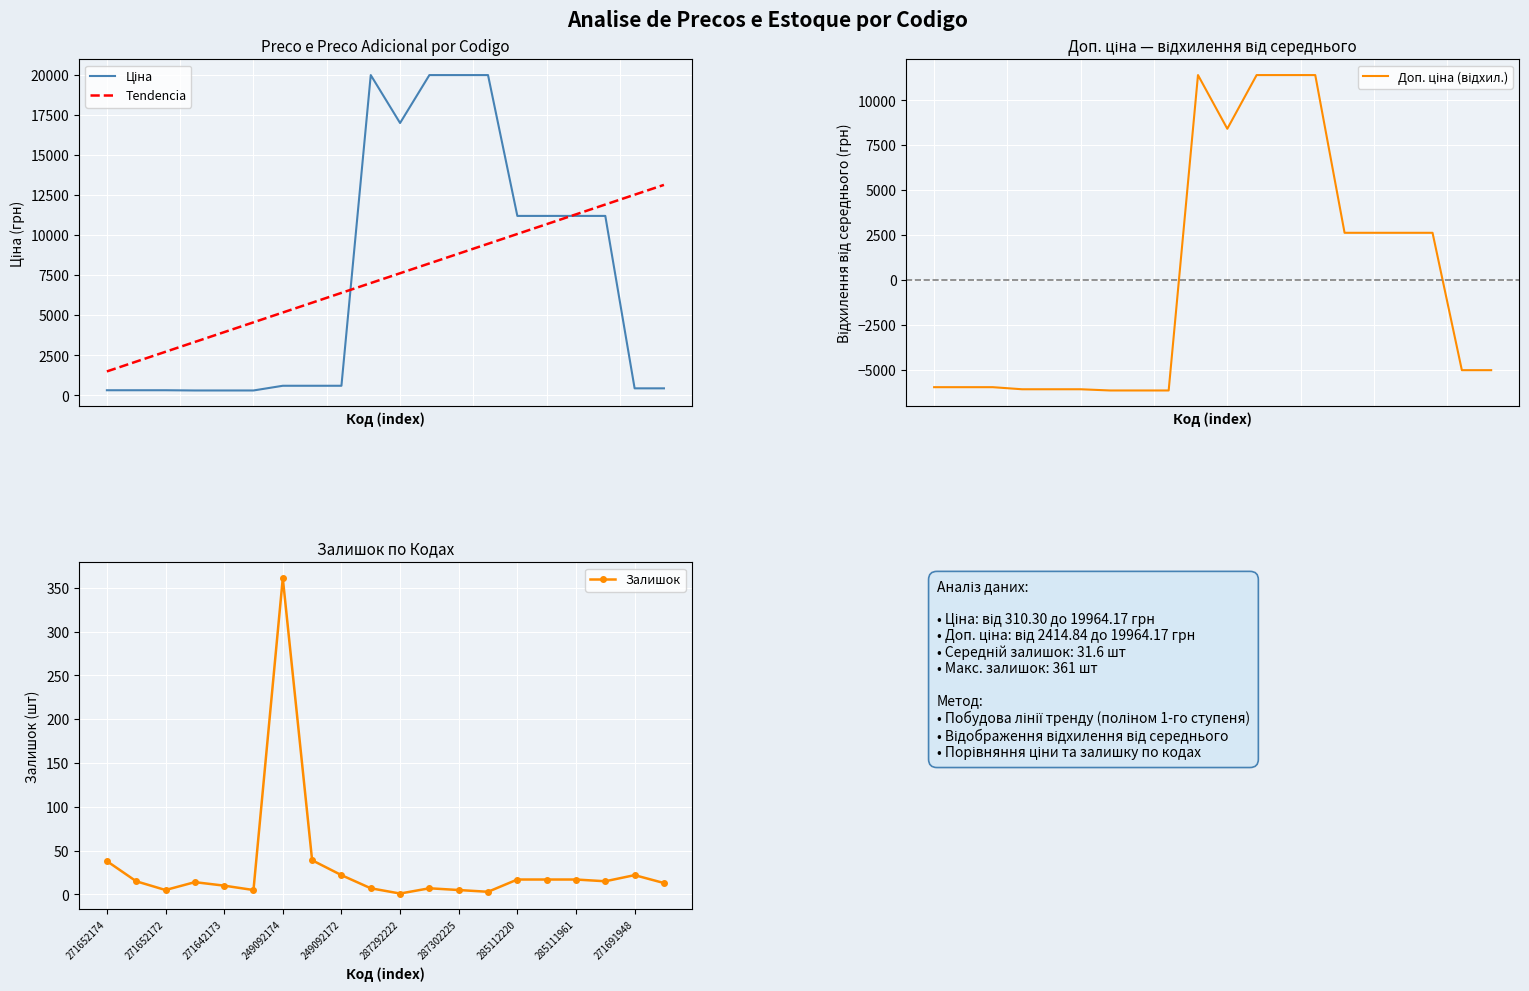

True or false: Залишок and Ціна cross at least once.

False